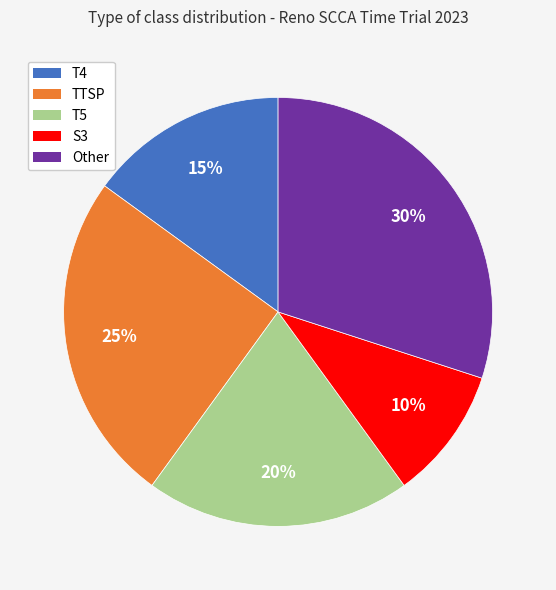

Which category has the biggest portion of the pie?

Other